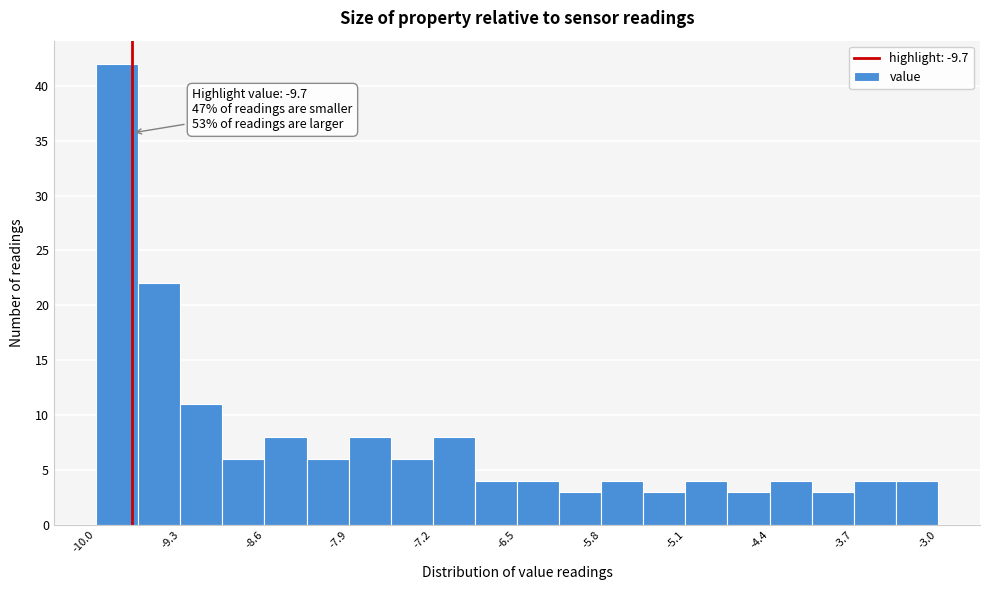

Read against the x-axis, roughly where is the centre of the tallest bar?

-9.8